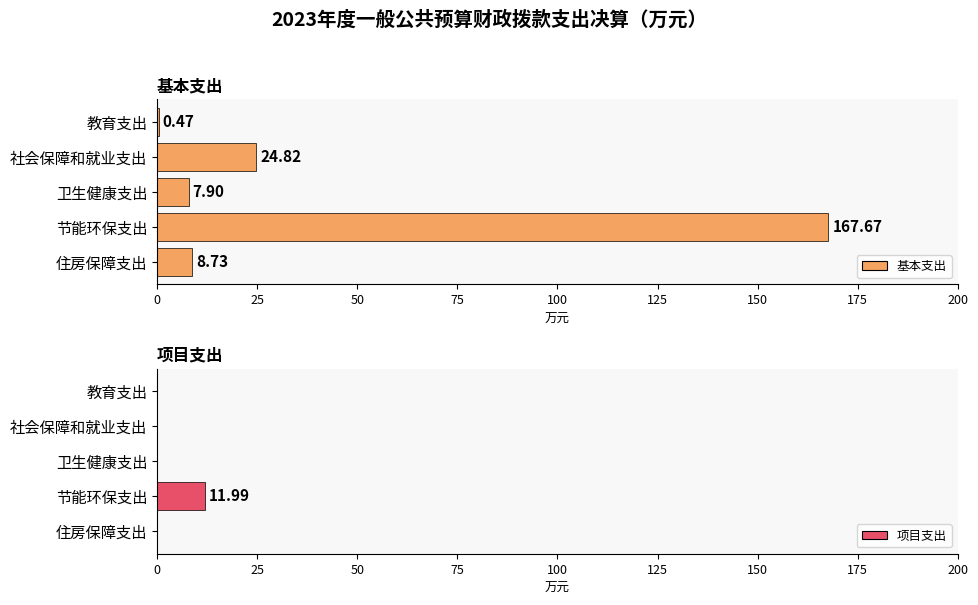

What is the value of the 项目支出 bar at the 4th from the left?

12.0